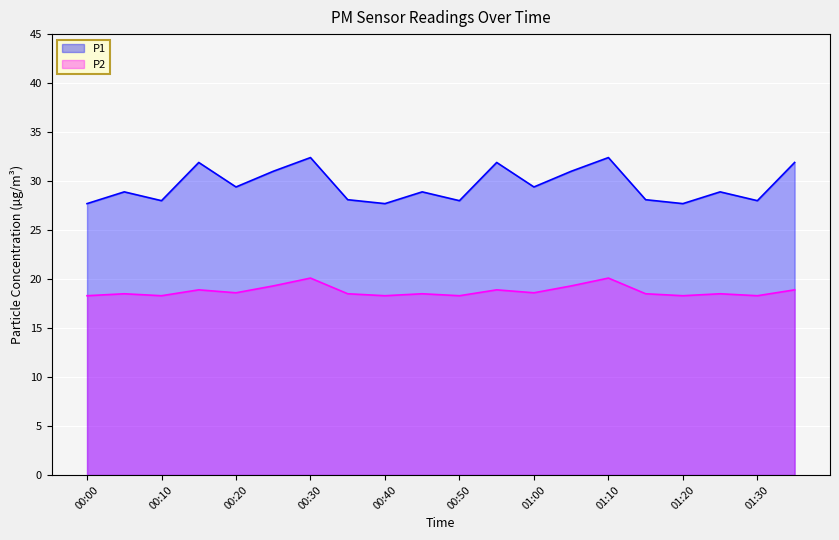

How many lines are shown in the chart?

2